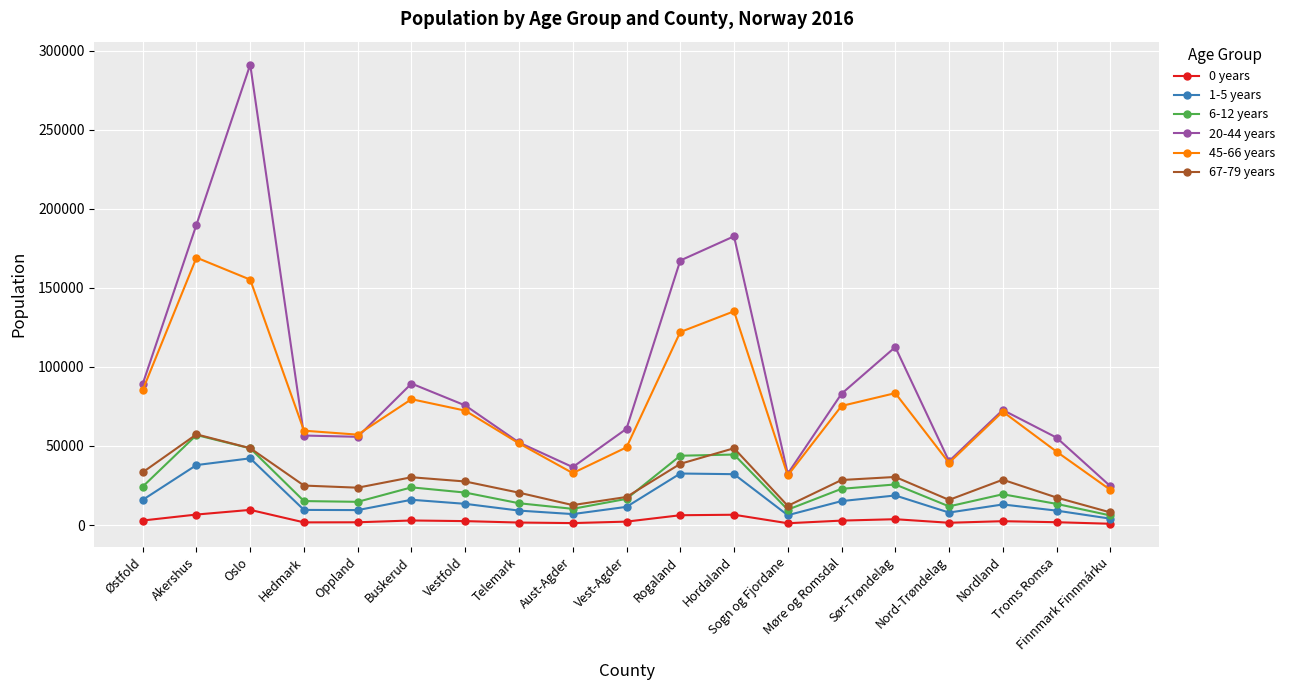

What is the label of the 19th point from the left?

Finnmark Finnmárku